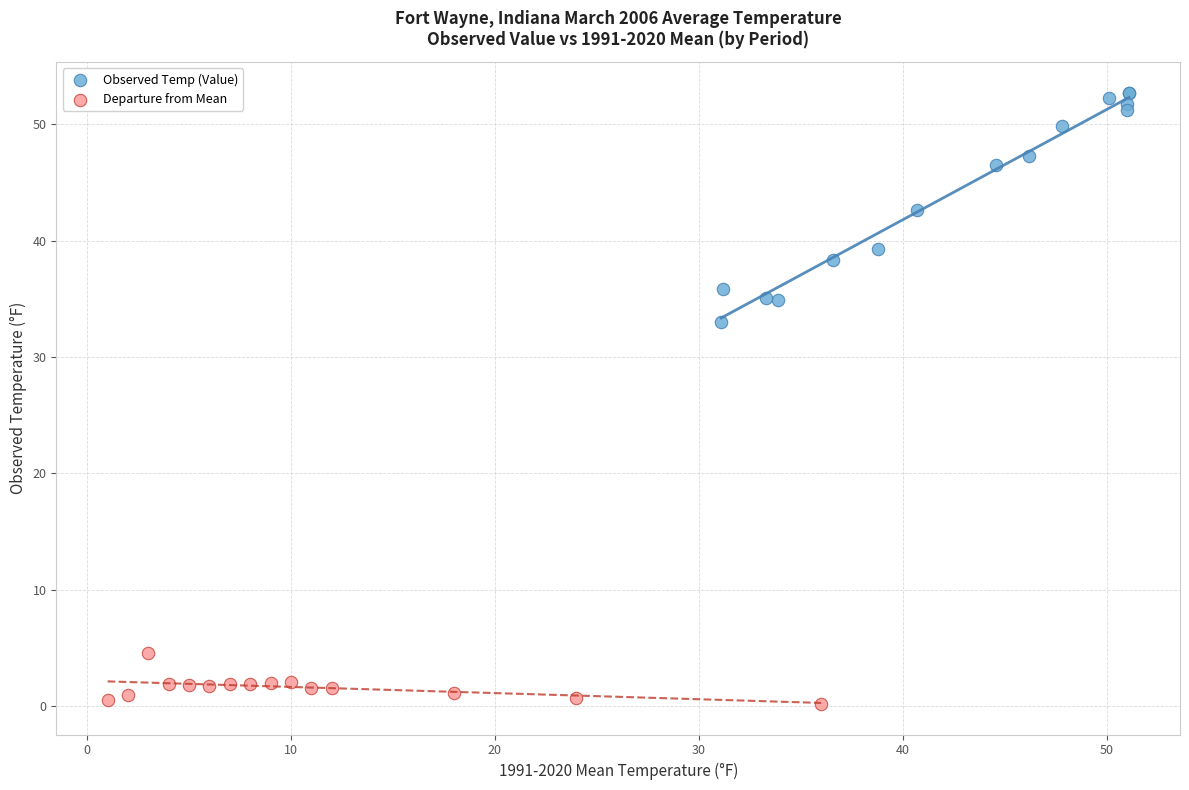

Which series contains the highest Y value?

Observed Temp (Value)